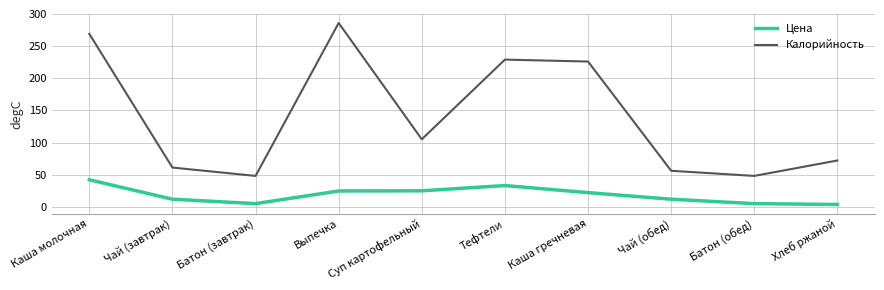

True or false: Цена and Калорийность cross at least once.

False